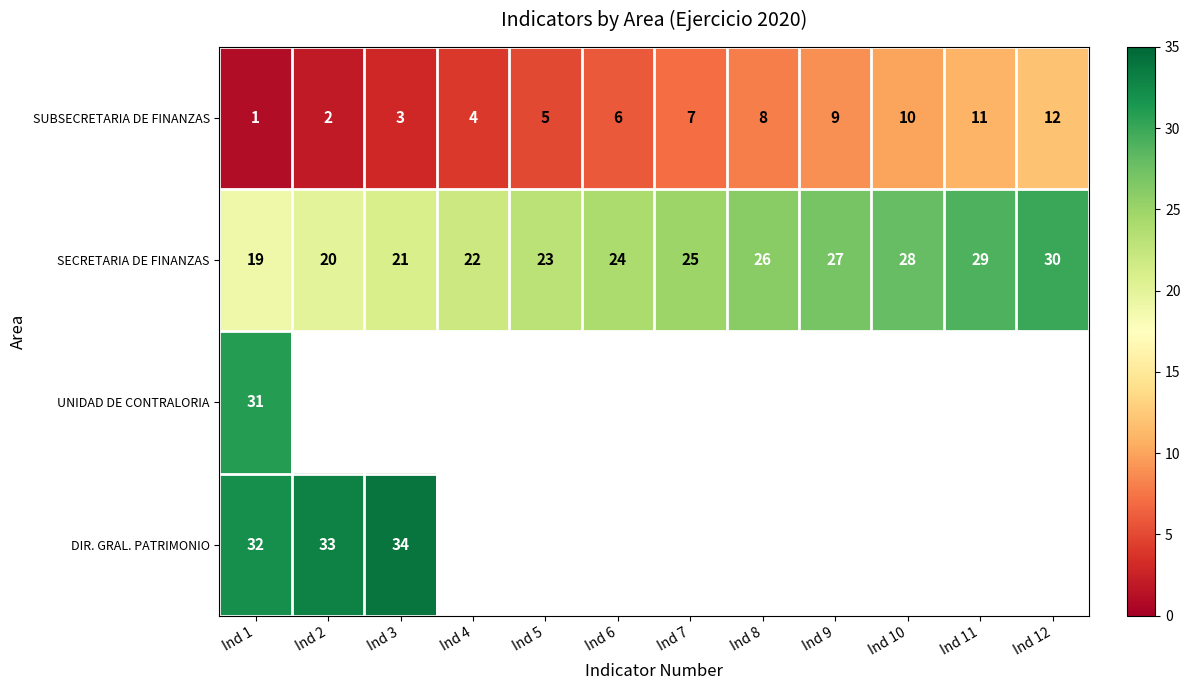

Rank the categories by SUBSECRETARIA DE FINANZAS value from highest to lowest.

Ind 12, Ind 11, Ind 10, Ind 9, Ind 8, Ind 7, Ind 6, Ind 5, Ind 4, Ind 3, Ind 2, Ind 1